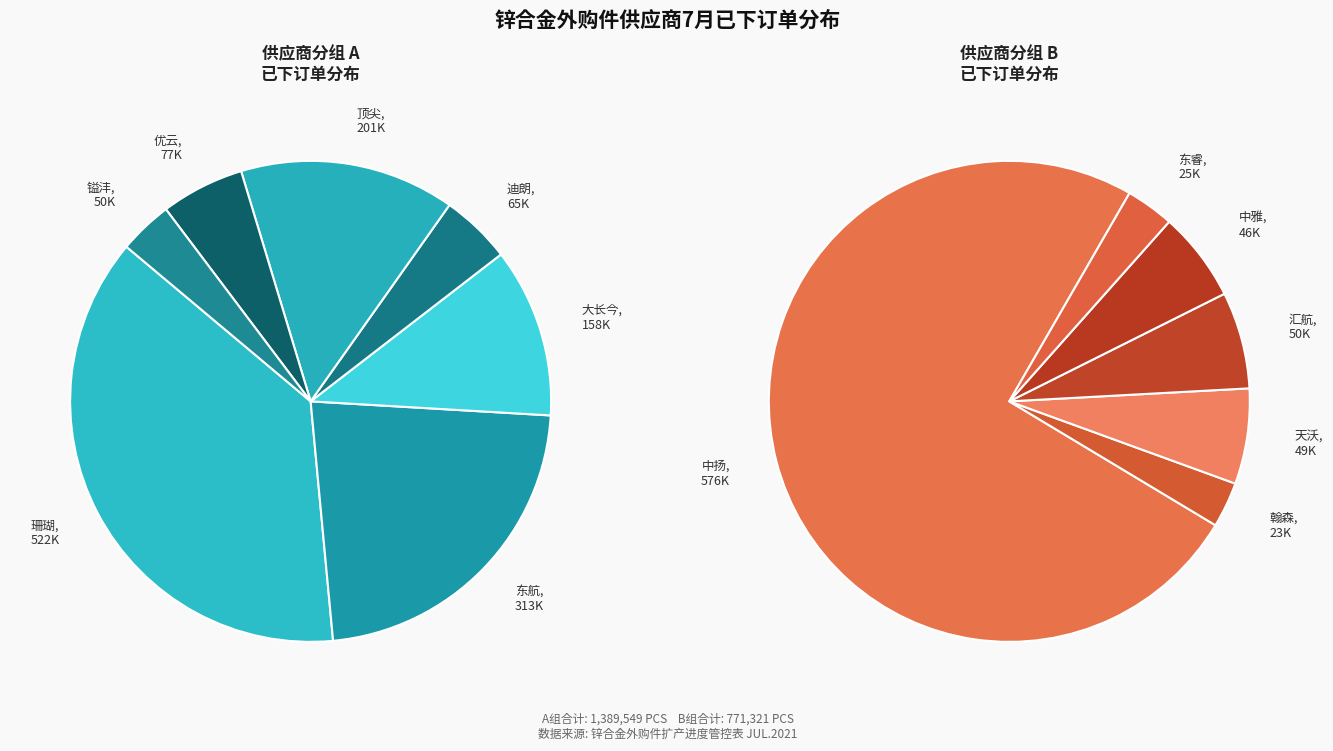

Which slice is the largest?

中扬